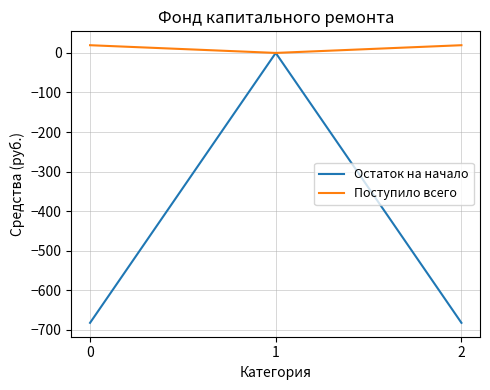

What is the total value across all series at 0?

-662.9